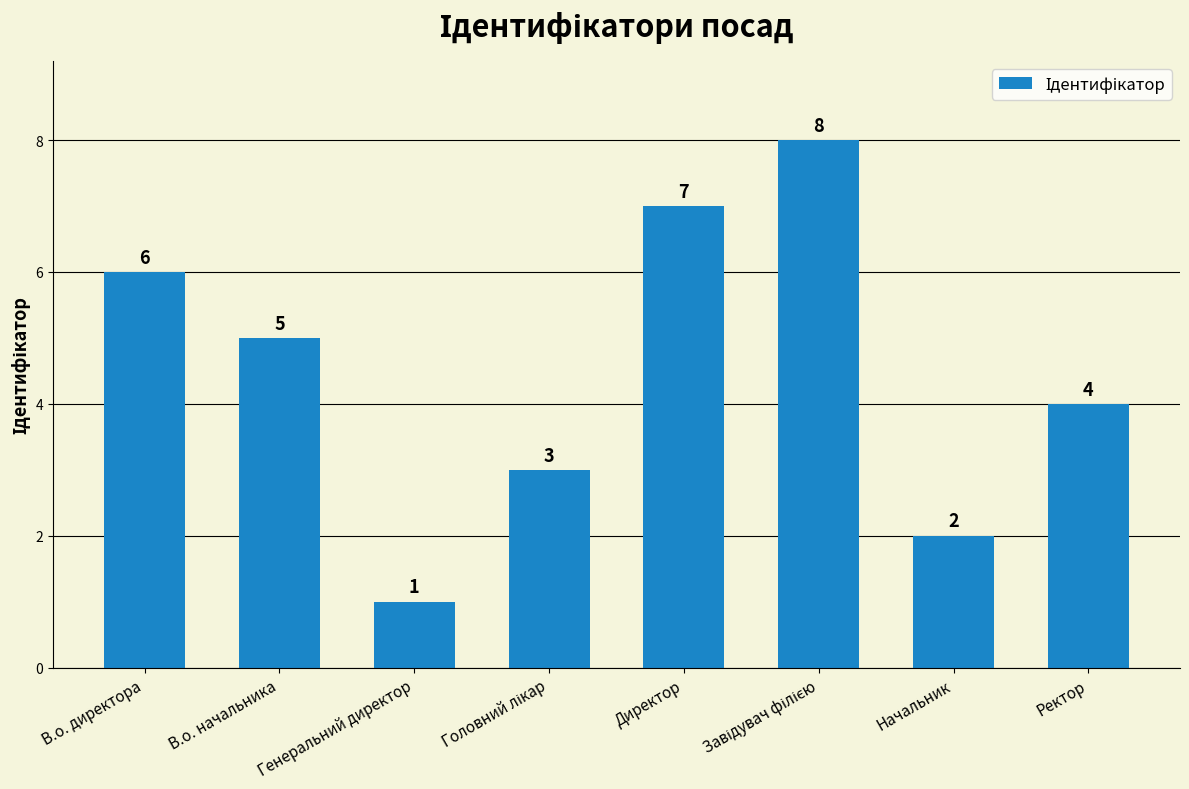

What is the difference between the values at Директор and Генеральний директор?

6